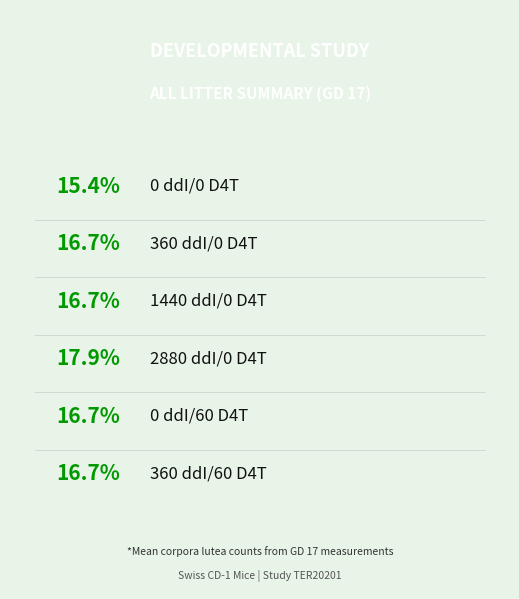

Count the number of slices in the pie.

6